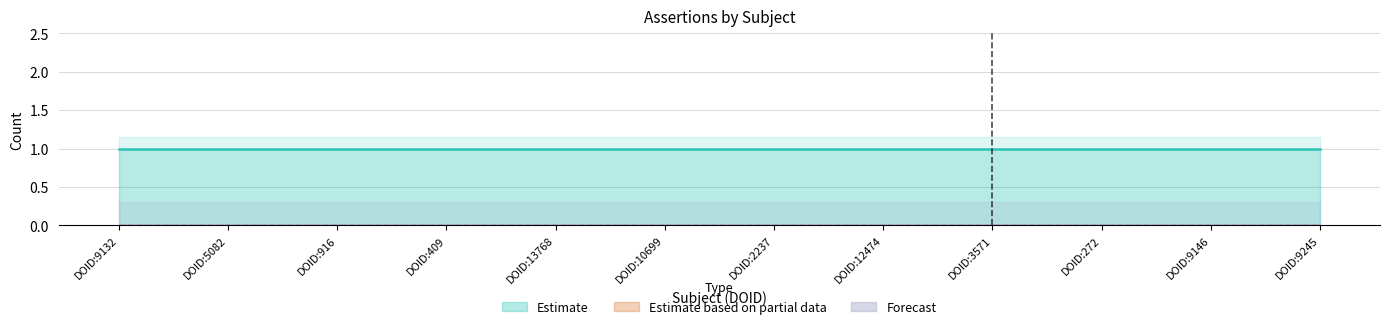

At which label does Estimate based on partial data reach its minimum?

DOID:9132